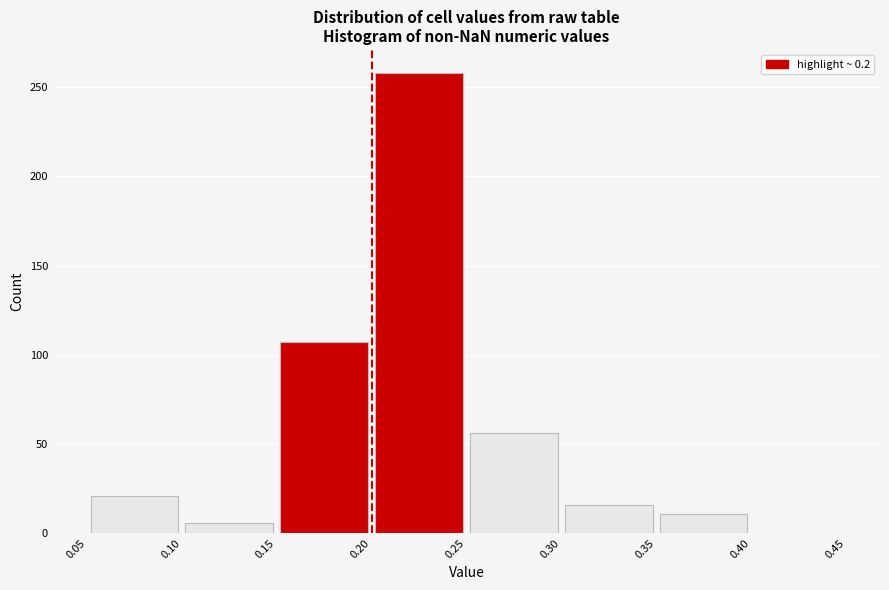

How tall is the bar that spans 0.30 to 0.35 on the x-axis? The values are not printed on the chart, so give them approximately, as read against the axis.

15